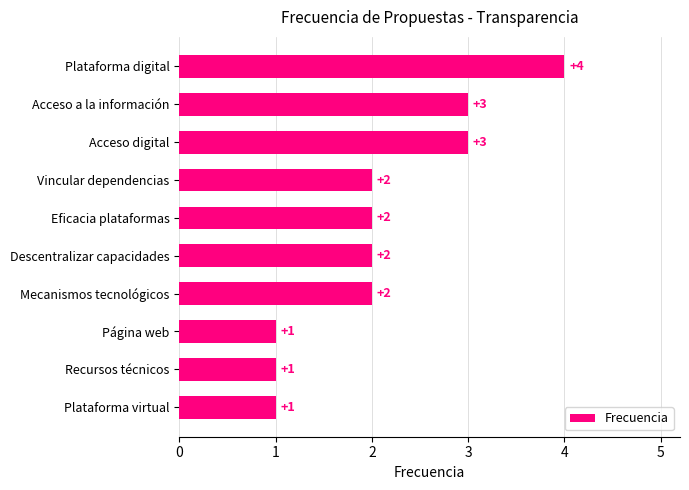

What is the maximum value shown in the chart?

4